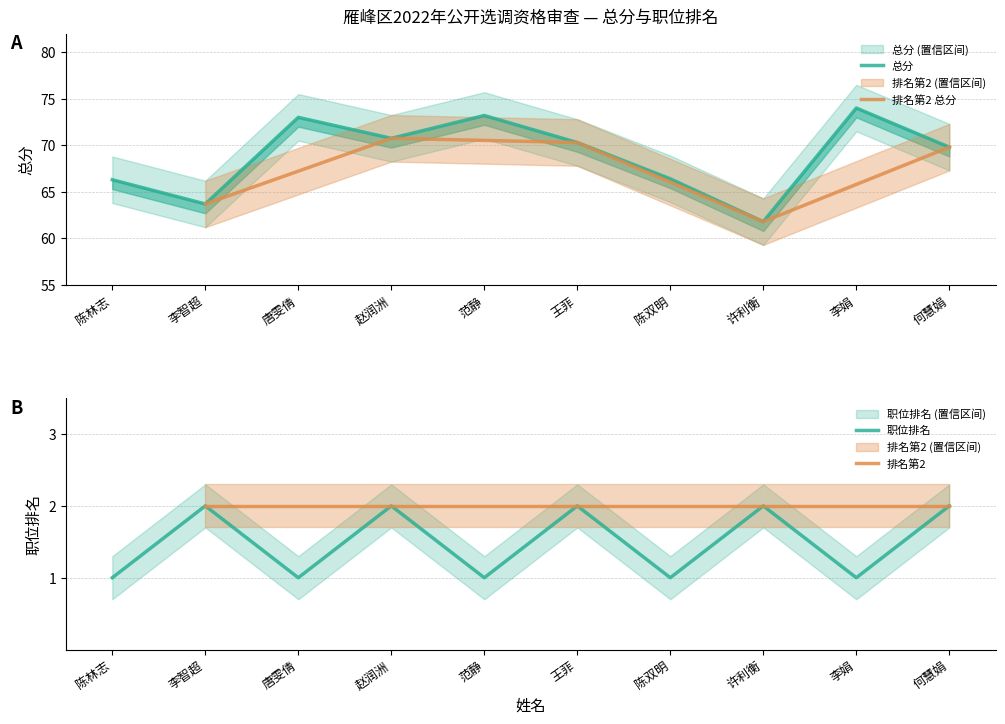

What is the average value of the 职位排名 series?

1.5